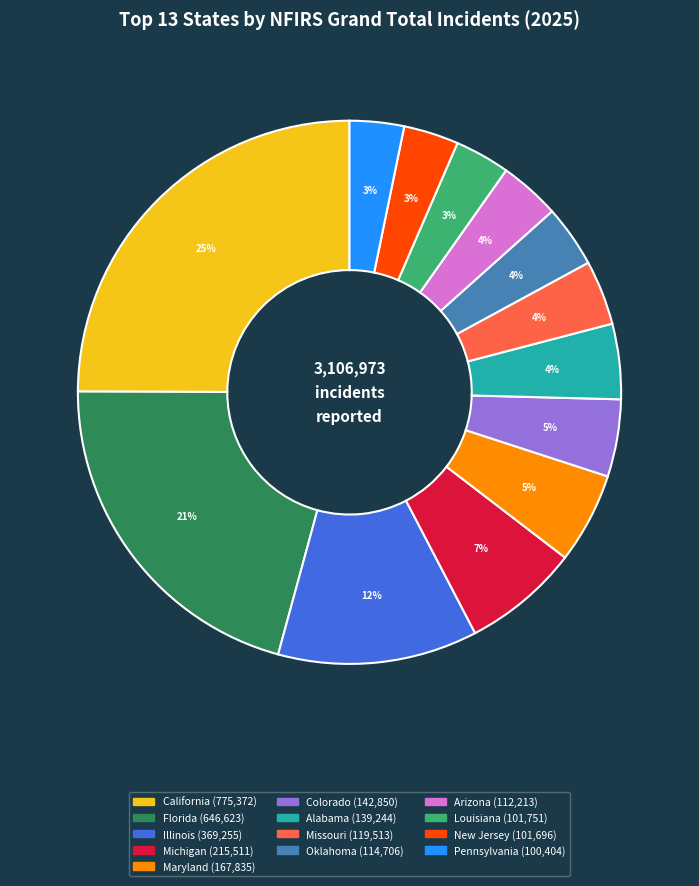

How many slices are in this pie chart?

13